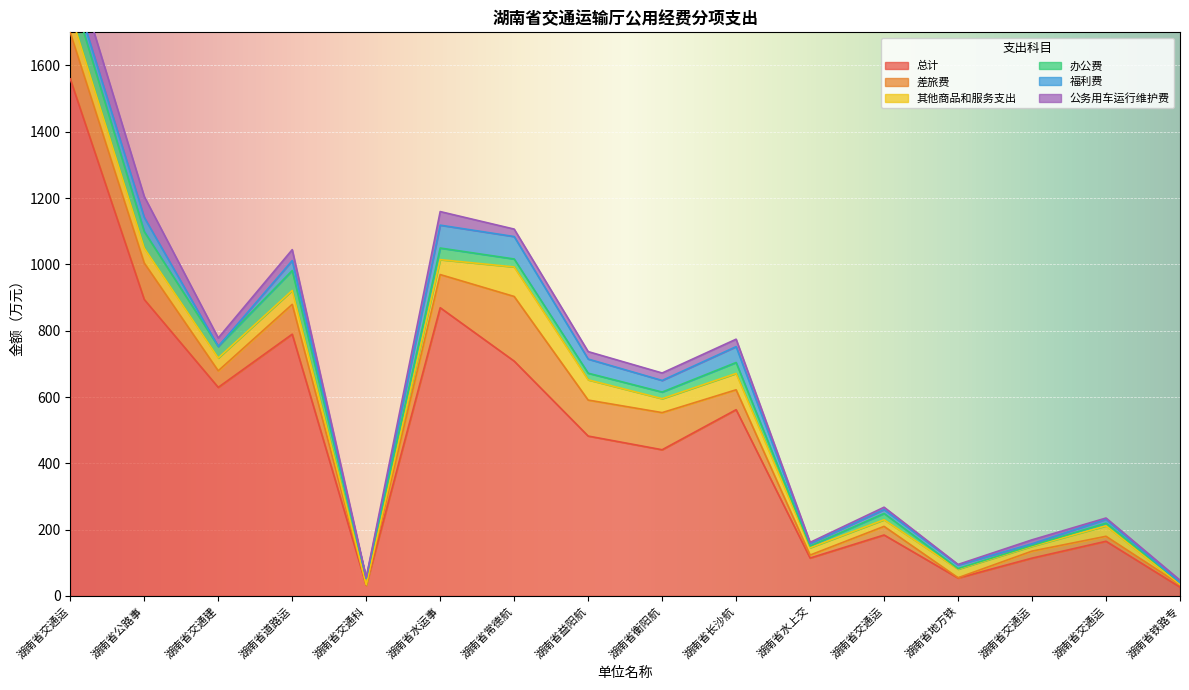

What is the total value across all series at 湖南省交通建设质量安全监督管理局本级?

778.2